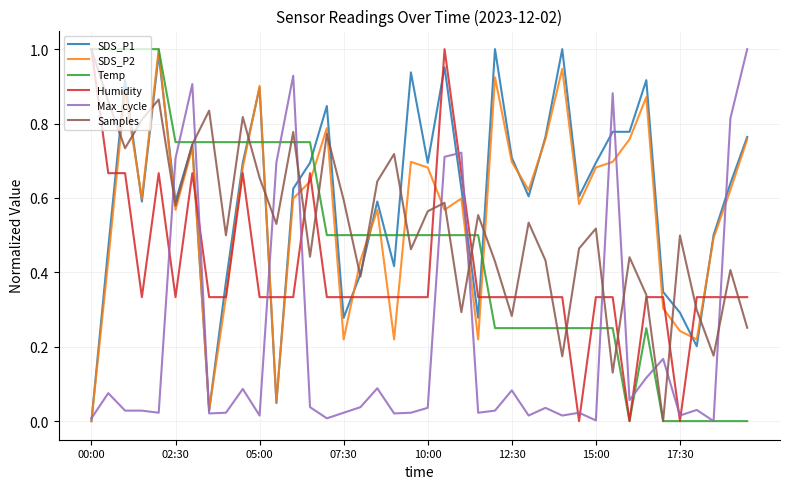

How many times do Max_cycle and Samples cross each other?

11